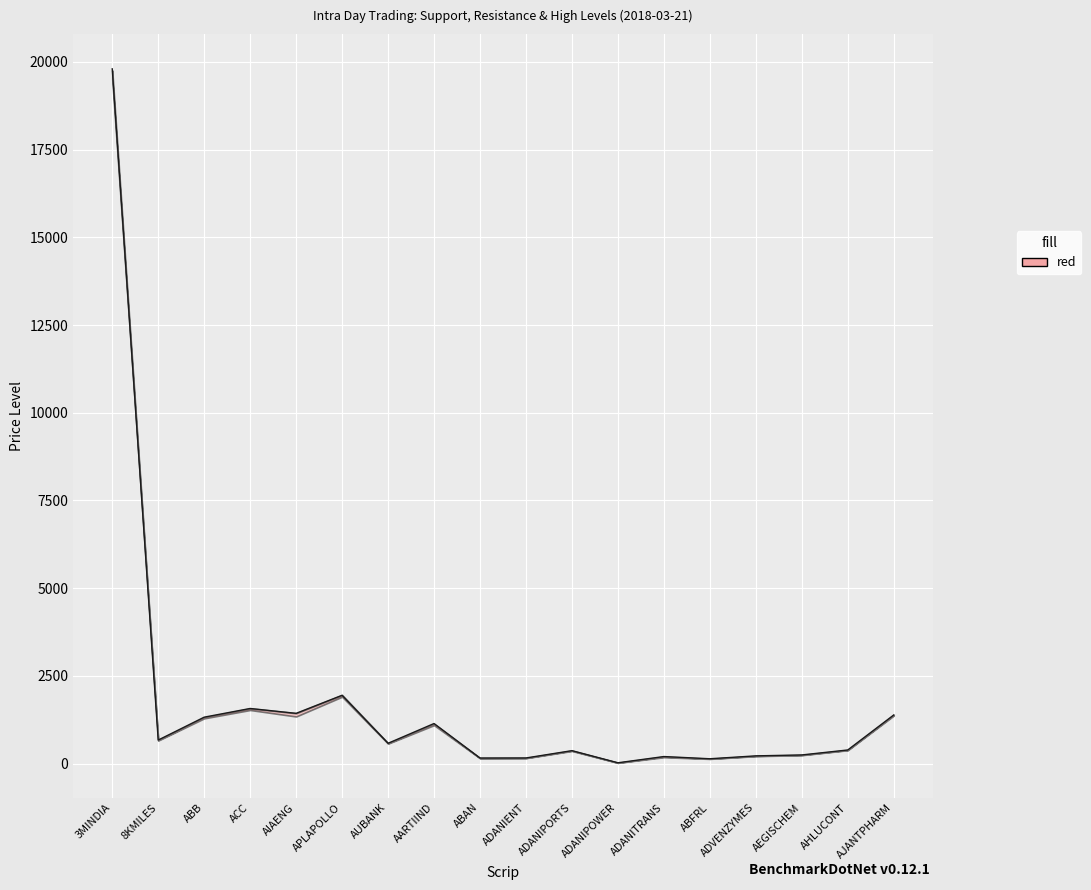

Is this an area chart (filled region under the line)?

No